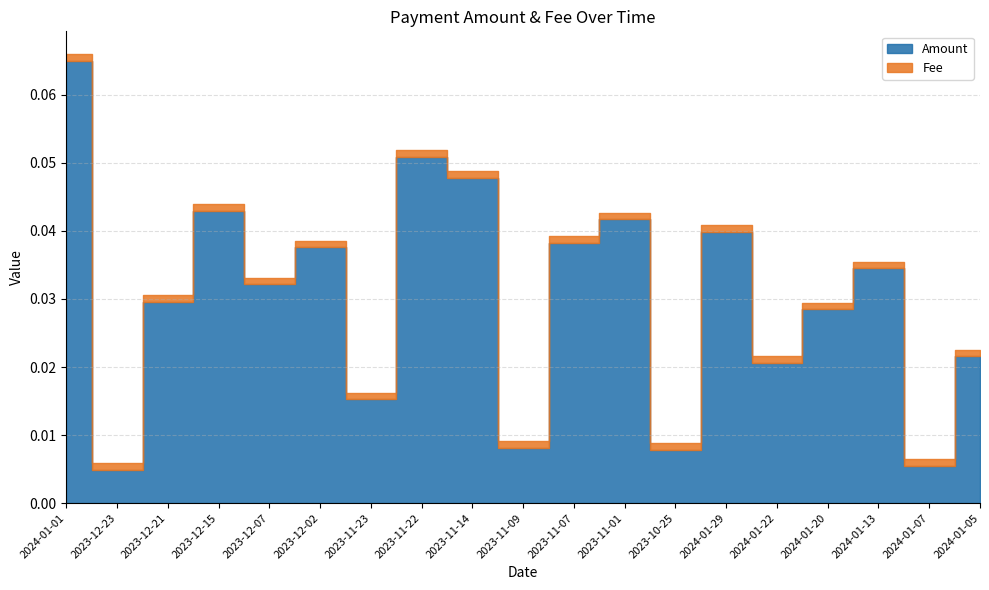

At which category does Amount reach its first local valley?

2023-12-23